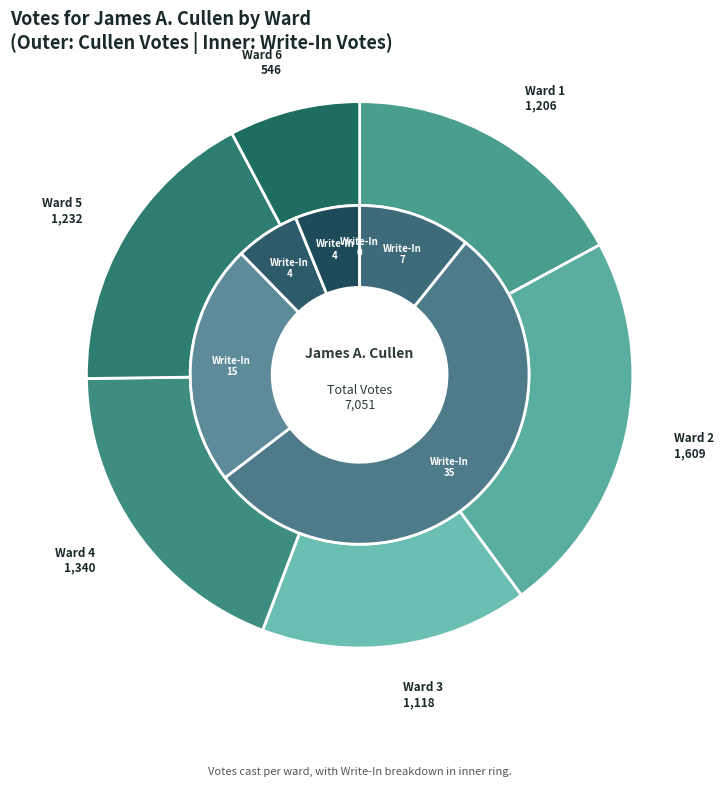

To the nearest percent, what is the difference between the Ward 1 and Ward 6 slice percentages?

9%